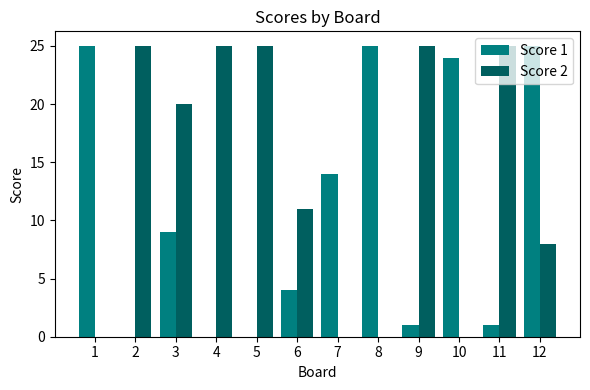

How many categories are shown in the chart?

12